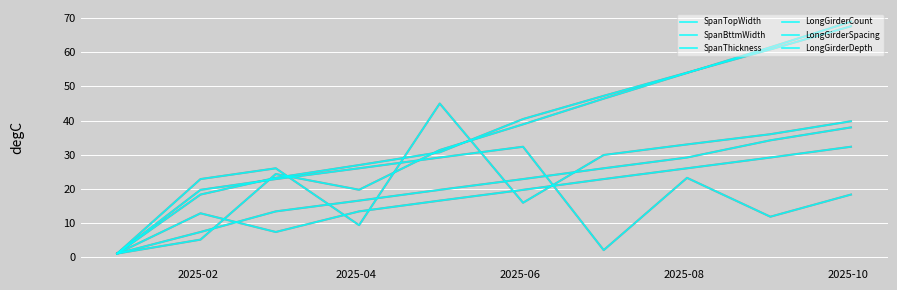

Does the chart display data point markers on the line(s)?

No